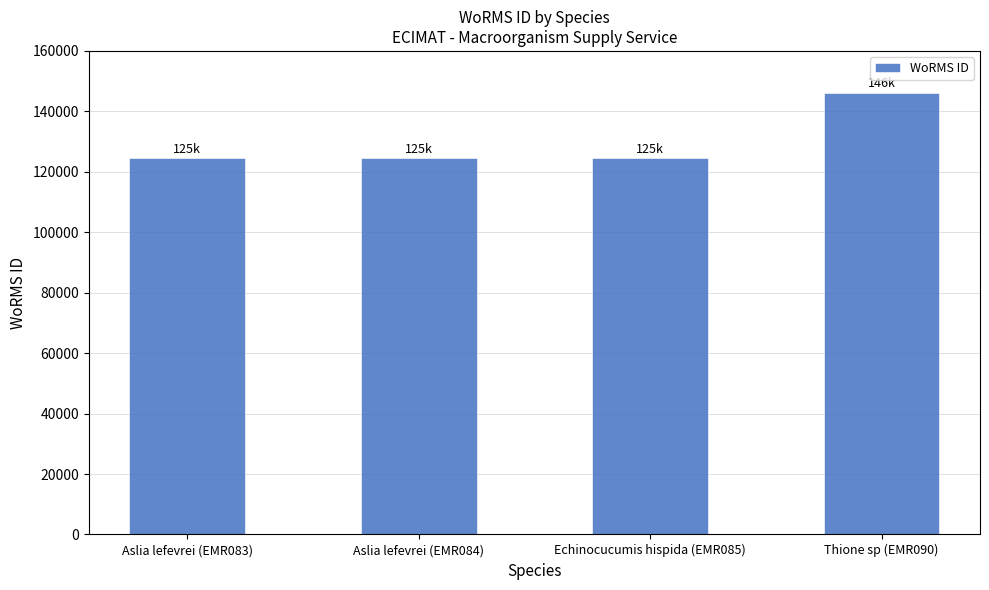

What is the difference between the maximum and minimum values?

21523